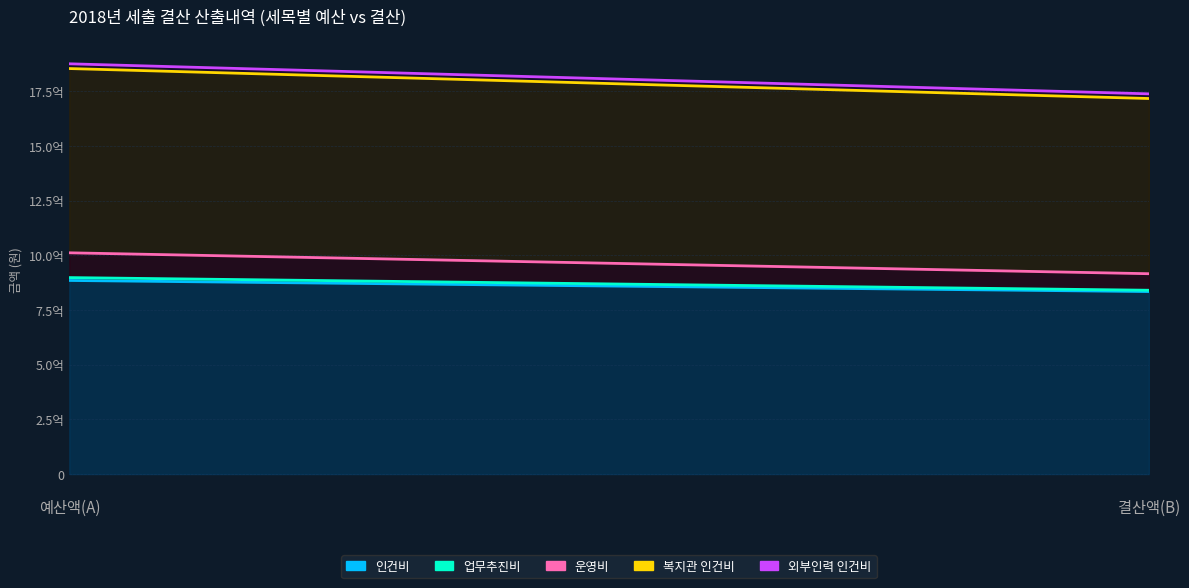

What is the approximate value of 업무추진비_line at 예산액(A)?

898571000